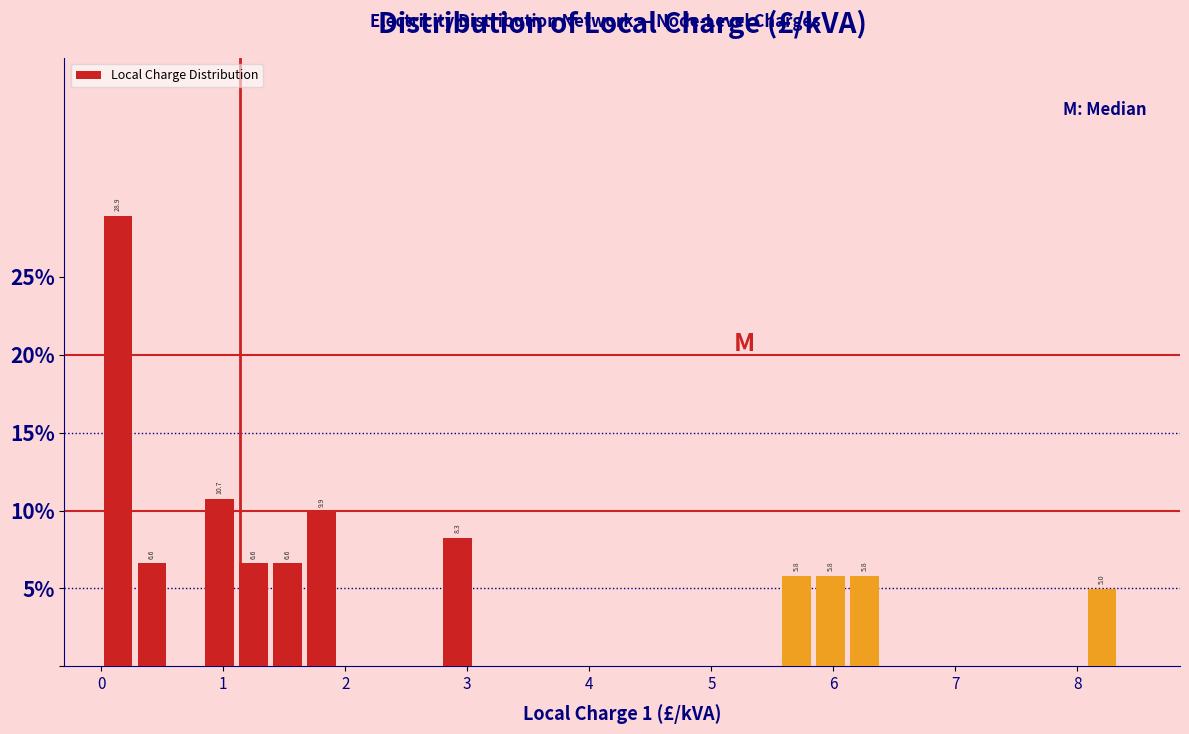

Read against the x-axis, roughly where is the centre of the tallest bar?

0.1